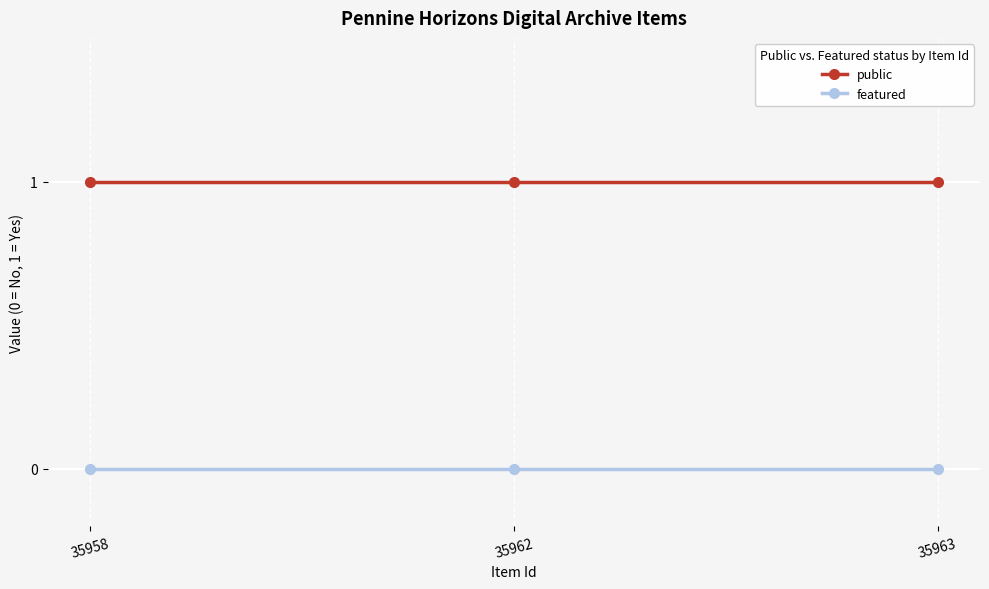

Count the number of categories in the chart.

3